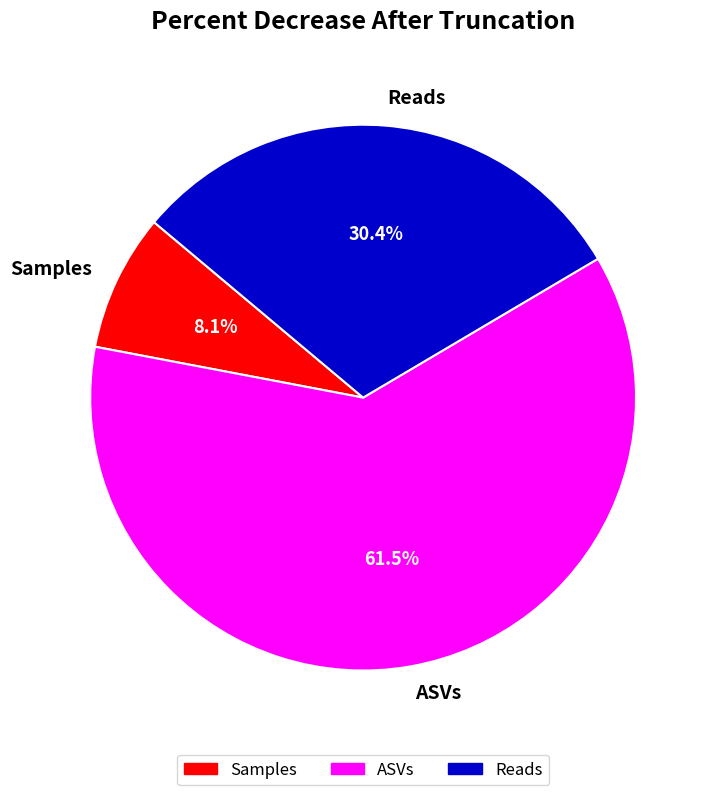

True or false: Reads accounts for 30% of the total.

True